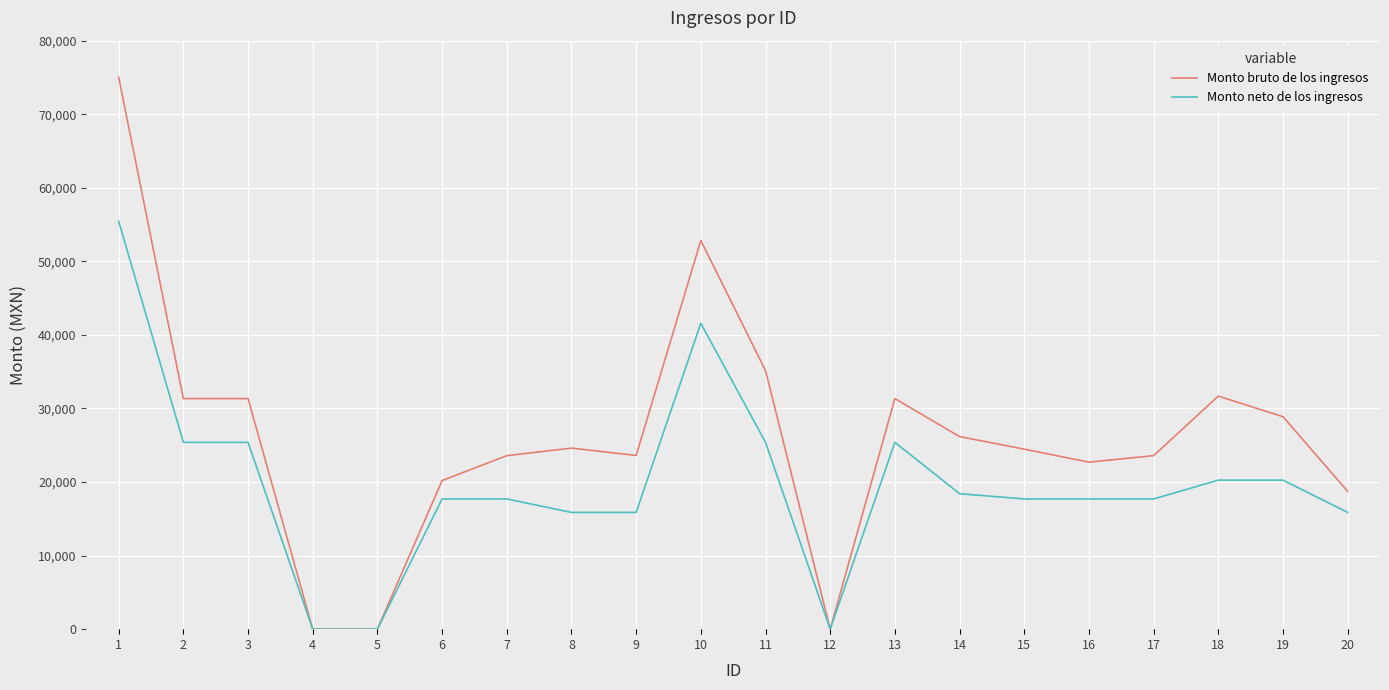

What value does the Monto neto de los ingresos series have at 20?

15872.5